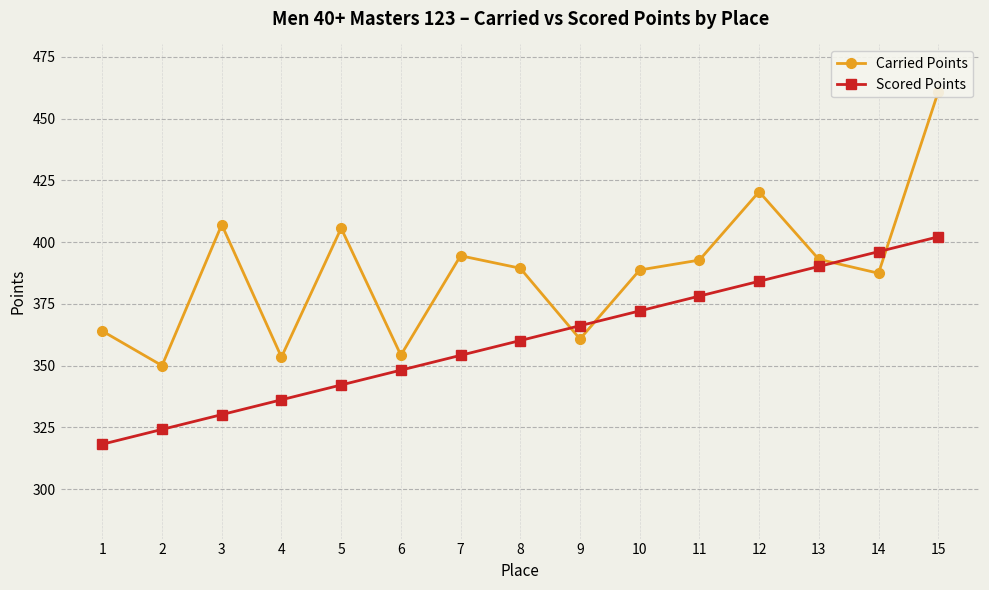

How many distinct data groups are displayed?

2